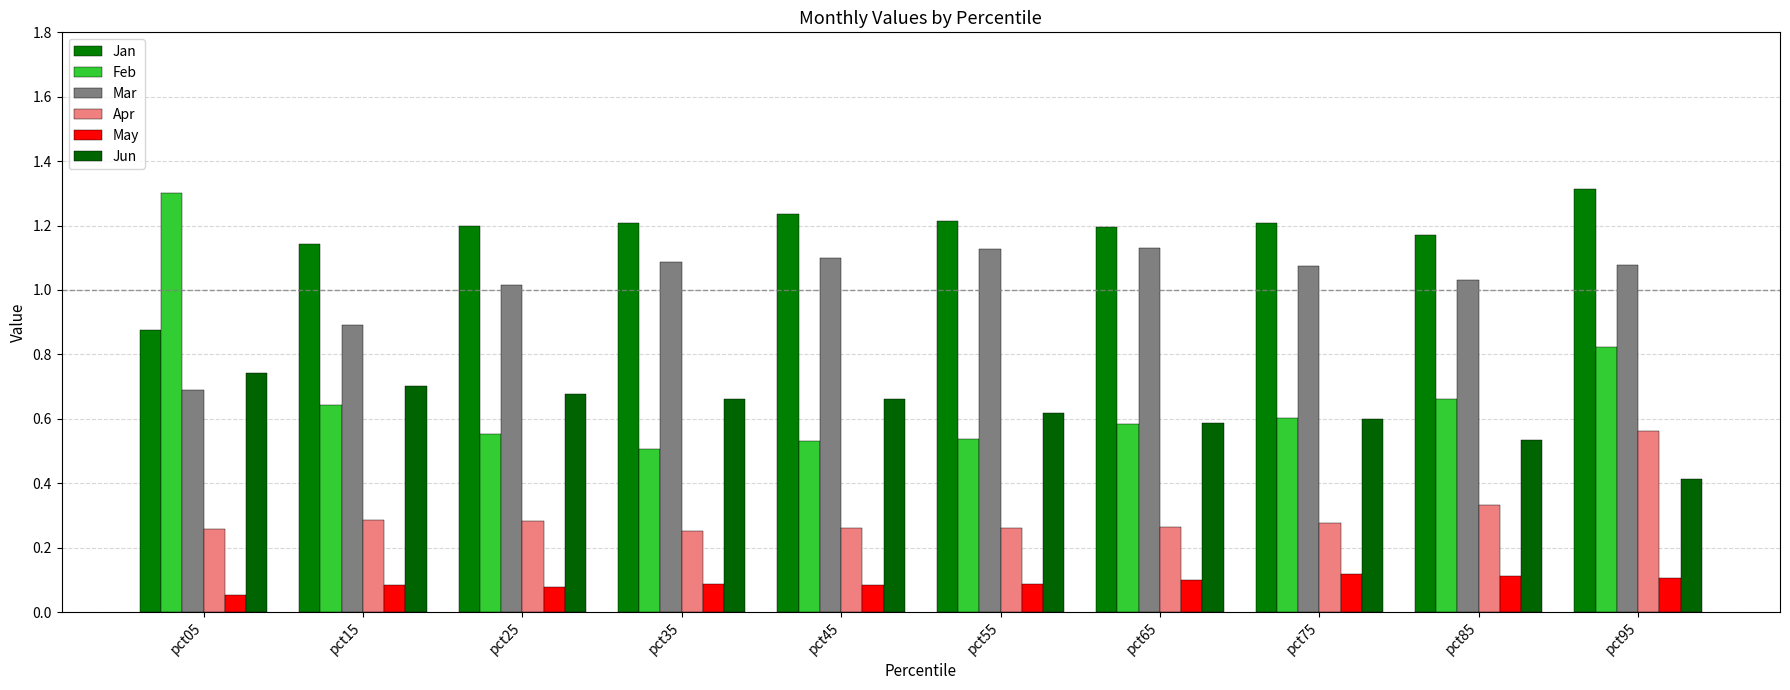

At which label does Jan first exceed 1?

pct15